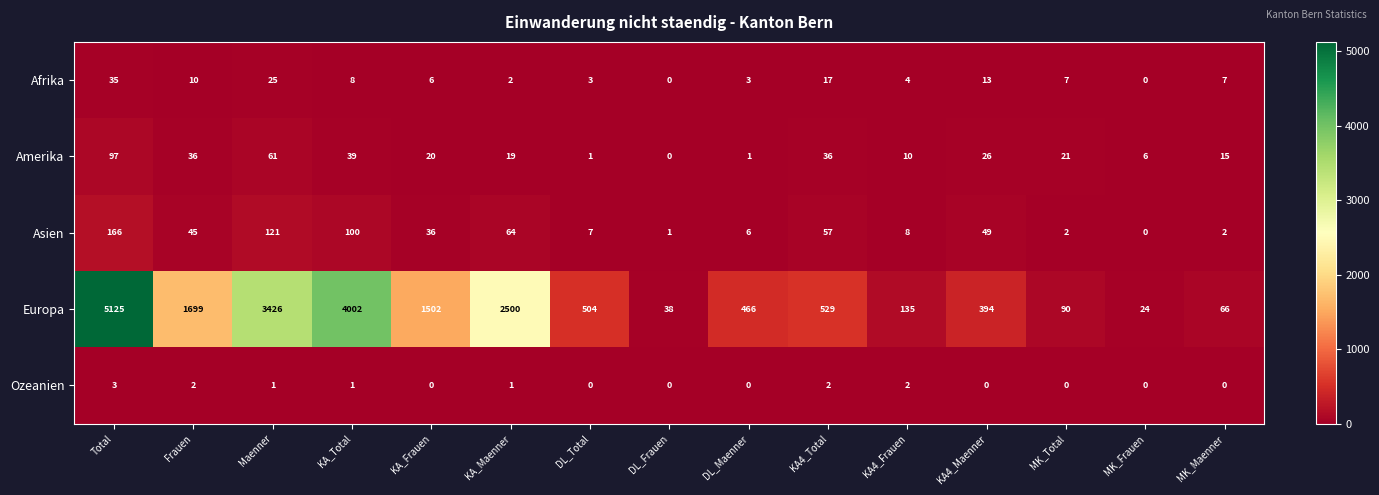

What is the greatest value displayed?

5125